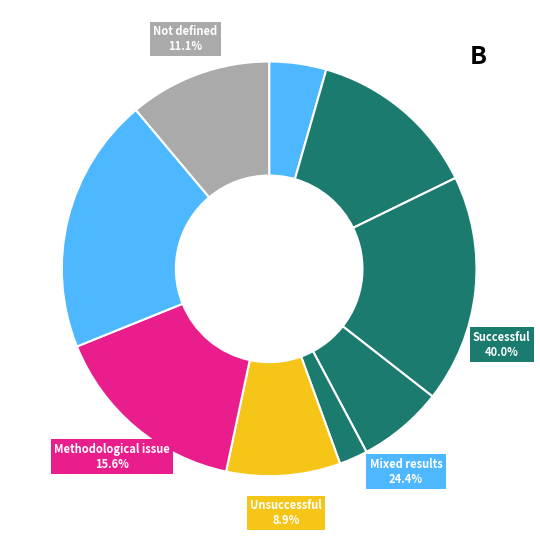

To the nearest percent, what is the average slice percentage?

11%